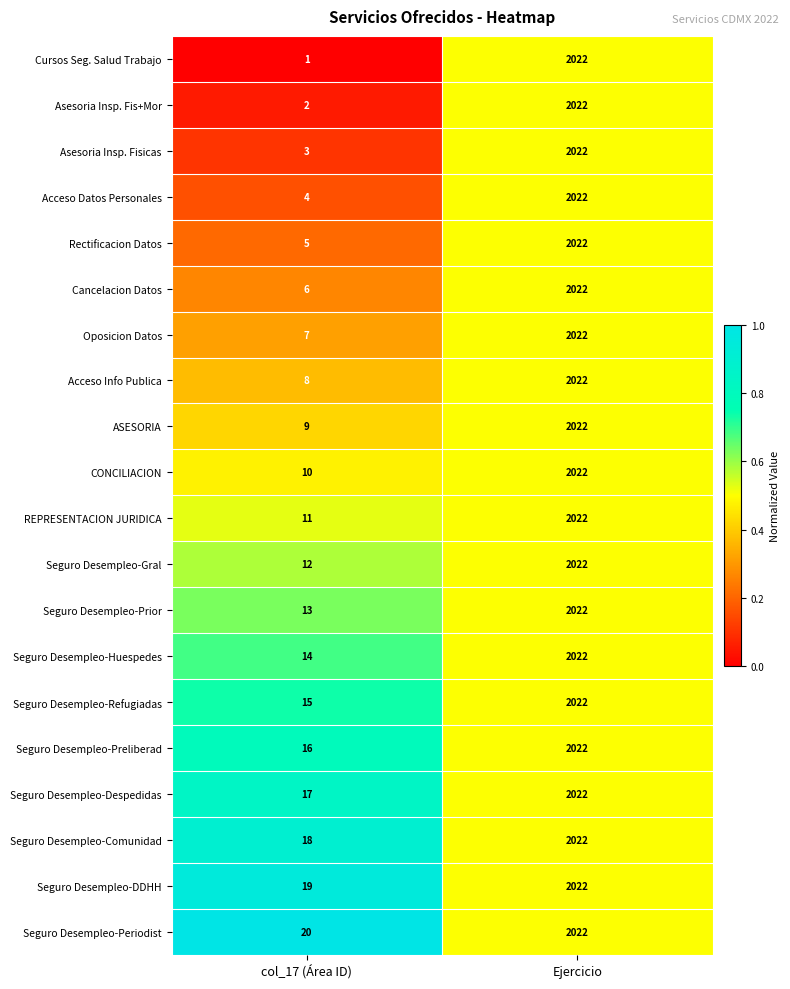

The Cancelacion Datos series shows 2022 at Ejercicio. True or false?

True